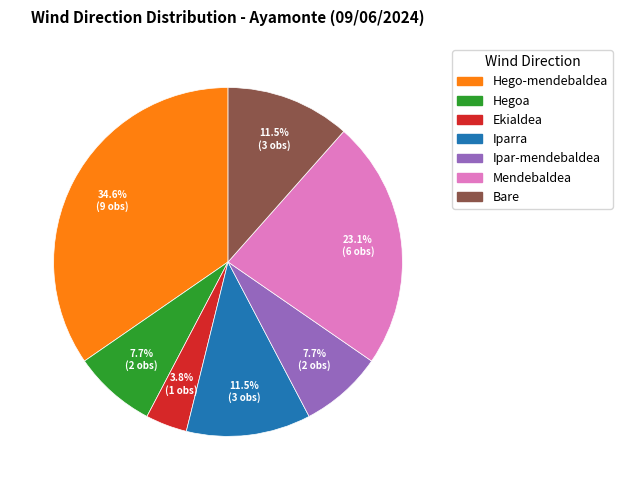

Approximately how many times larger is the value at Mendebaldea compared to Iparra?

2.0